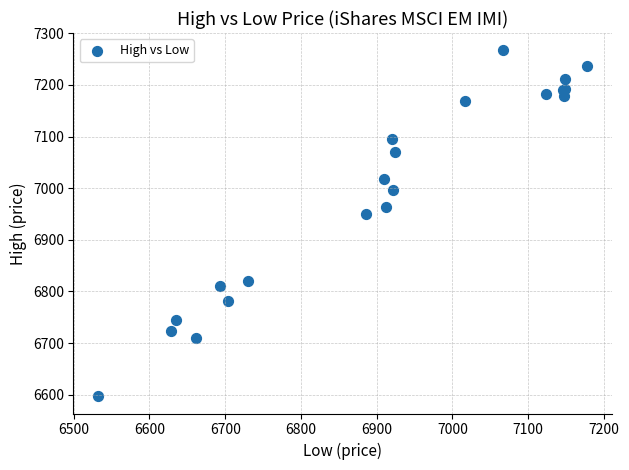

What Y value in the scatter plot is closest to 6932?

6950